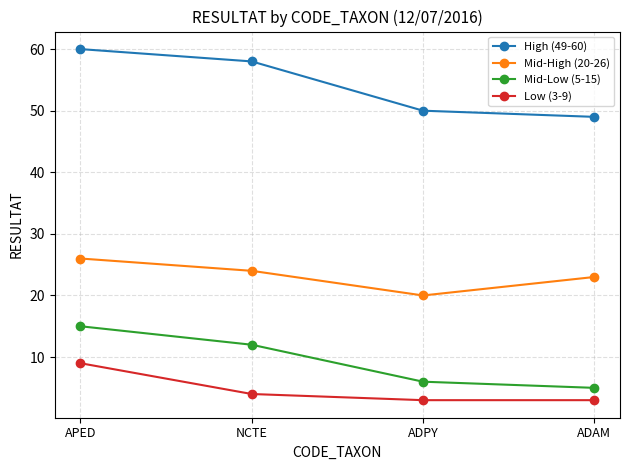

What are all the series names shown in the legend?

High (49-60), Mid-High (20-26), Mid-Low (5-15), Low (3-9)